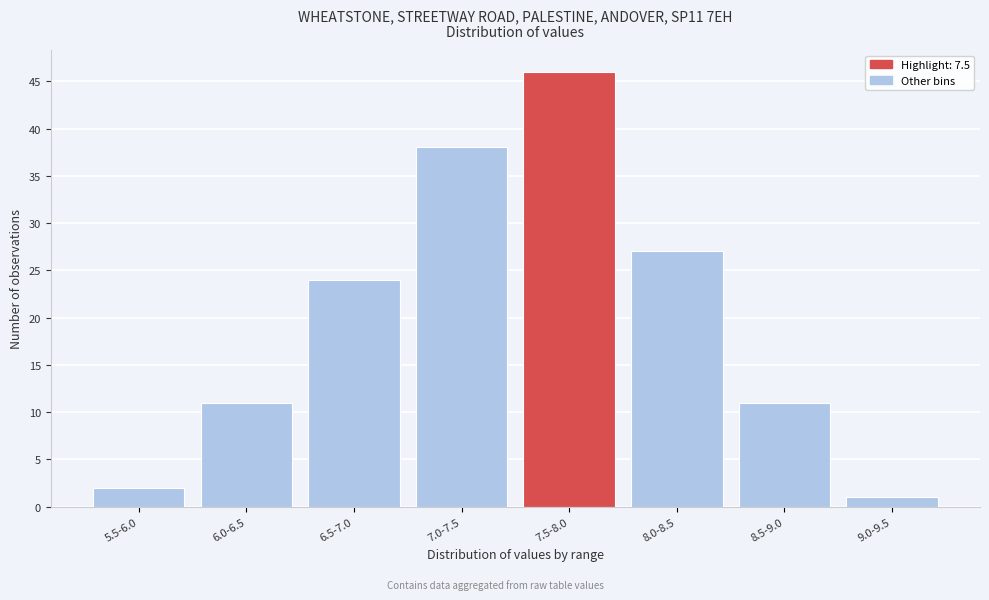

Reading right to left, transcribe all the data shown in this chart.

1	11	27	46	38	24	11	2